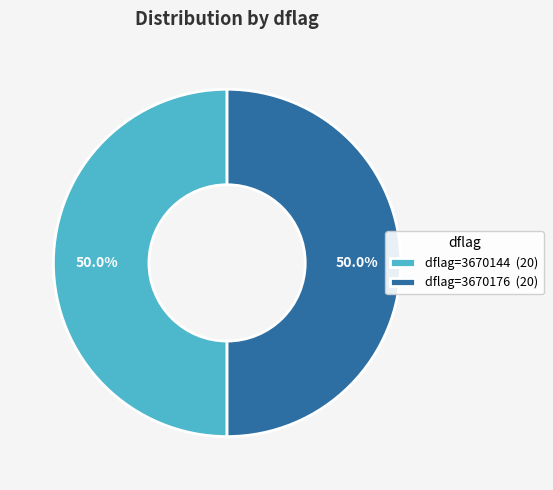

What is the ratio of the value at dflag=3670176 (20) to the value at dflag=3670144 (20)?

1.0